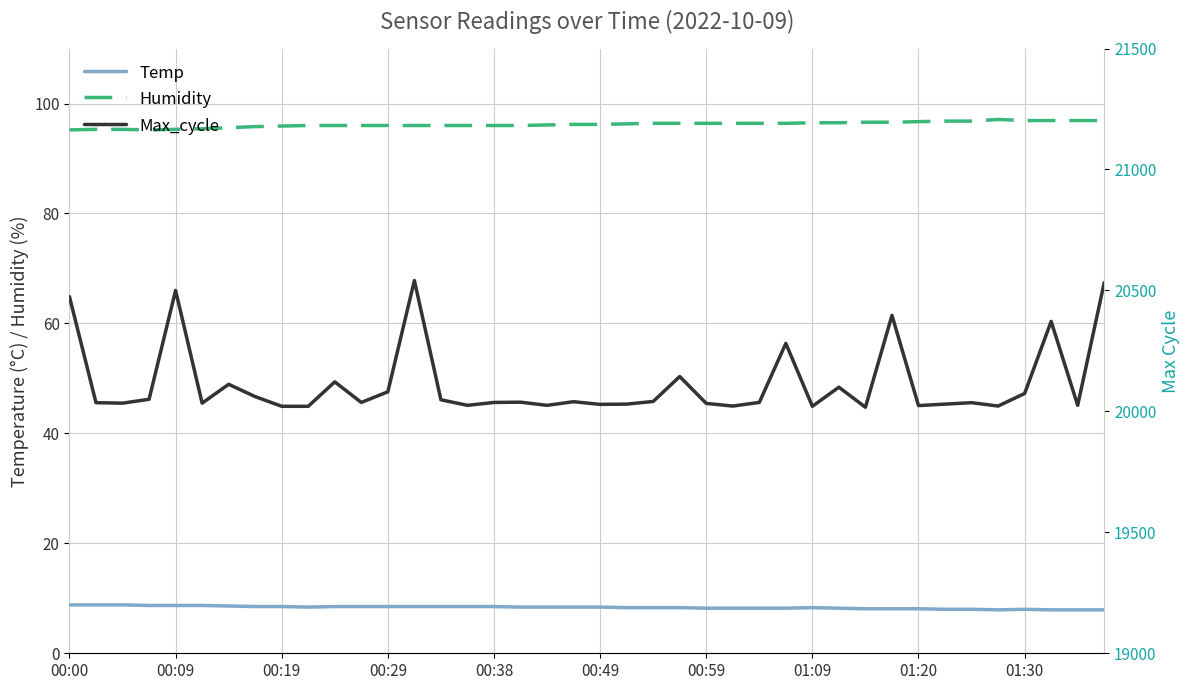

What is the difference between the maximum and second lowest values in the Max_cycle series?

520.0